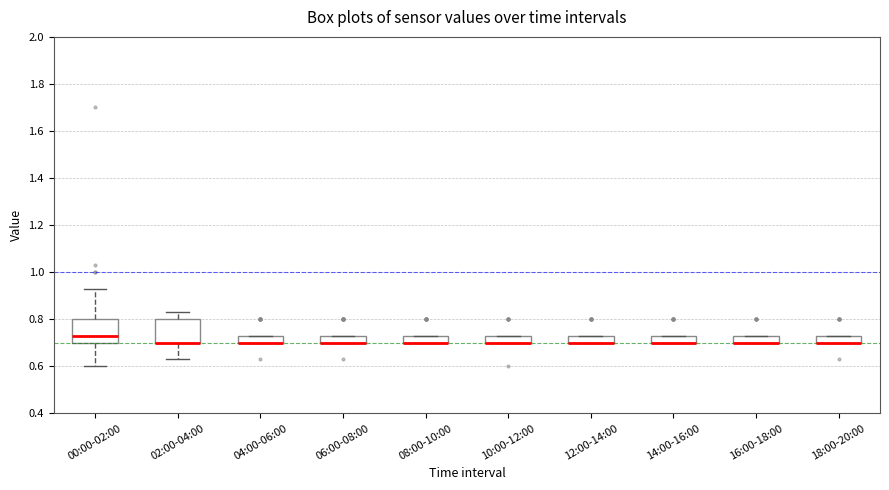

Reading left to right, transcribe this box plot: for each box, give where its median line is, the range the box spans, and where its two whiskers end, as read against the y-axis. The values are not printed on the chart, so give them approximately, as read against the axis.

00:00-02:00: median 0.74, box 0.70 to 0.80, whiskers 0.60 to 0.94
02:00-04:00: median 0.70 (drawn on the box's lower edge), box 0.70 to 0.80, whiskers 0.64 to 0.84
04:00-06:00: median 0.70 (drawn on the box's lower edge), box 0.70 to 0.74, whiskers 0.70 to 0.74
06:00-08:00: median 0.70 (drawn on the box's lower edge), box 0.70 to 0.74, whiskers 0.70 to 0.74
08:00-10:00: median 0.70 (drawn on the box's lower edge), box 0.70 to 0.74, whiskers 0.70 to 0.74
10:00-12:00: median 0.70 (drawn on the box's lower edge), box 0.70 to 0.74, whiskers 0.70 to 0.74
12:00-14:00: median 0.70 (drawn on the box's lower edge), box 0.70 to 0.74, whiskers 0.70 to 0.74
14:00-16:00: median 0.70 (drawn on the box's lower edge), box 0.70 to 0.74, whiskers 0.70 to 0.74
16:00-18:00: median 0.70 (drawn on the box's lower edge), box 0.70 to 0.74, whiskers 0.70 to 0.74
18:00-20:00: median 0.70 (drawn on the box's lower edge), box 0.70 to 0.74, whiskers 0.70 to 0.74